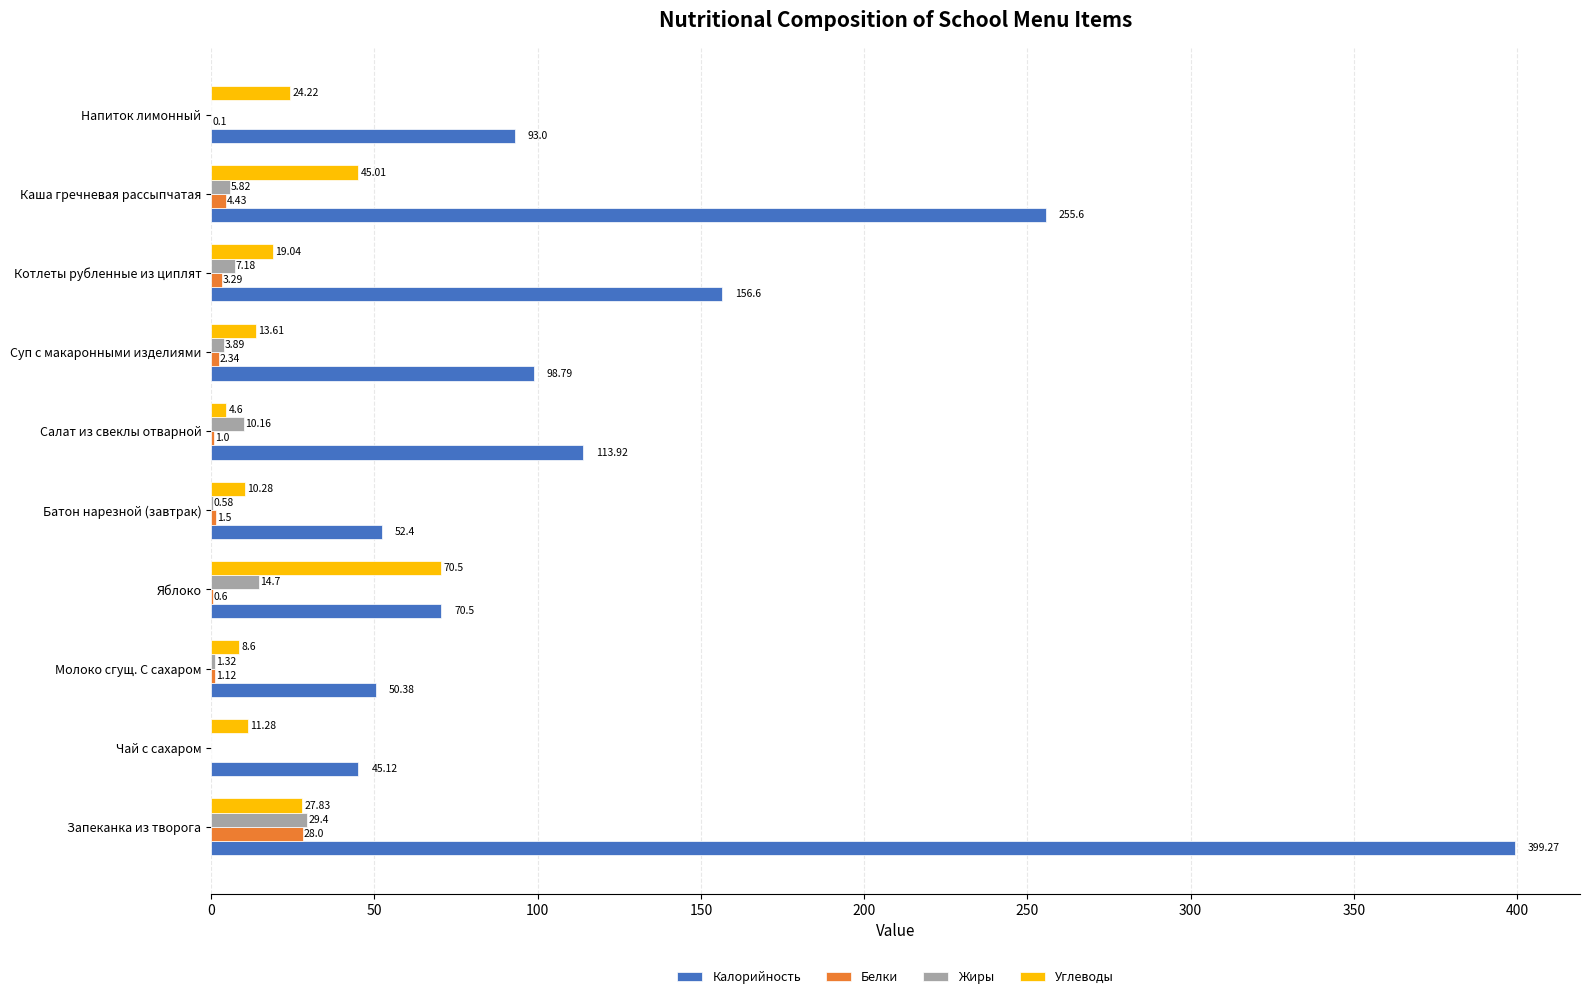

Where is Углеводы nearest to the value 37?

Каша гречневая рассыпчатая